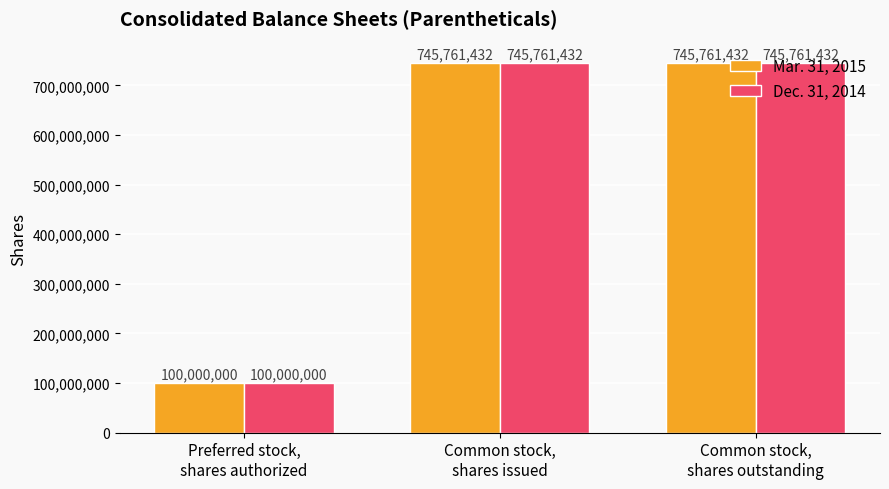

How many Dec. 31, 2014 values are between 100000000 and 745761432?

3